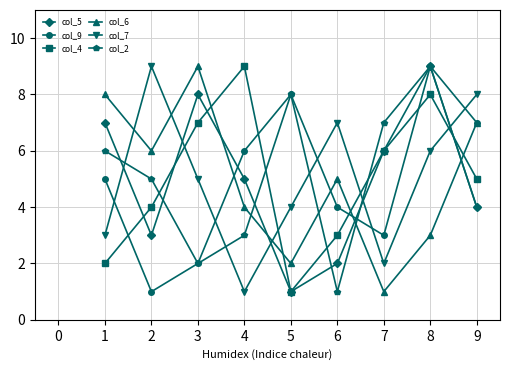

The value of col_6 at 9 is 11. True or false?

False